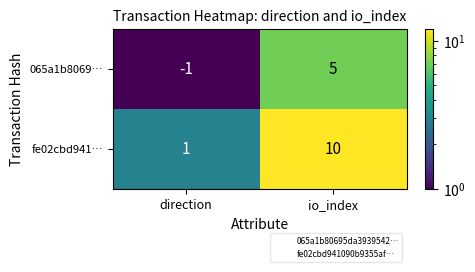

Where is 065a1b8069… nearest to the value 2?

direction